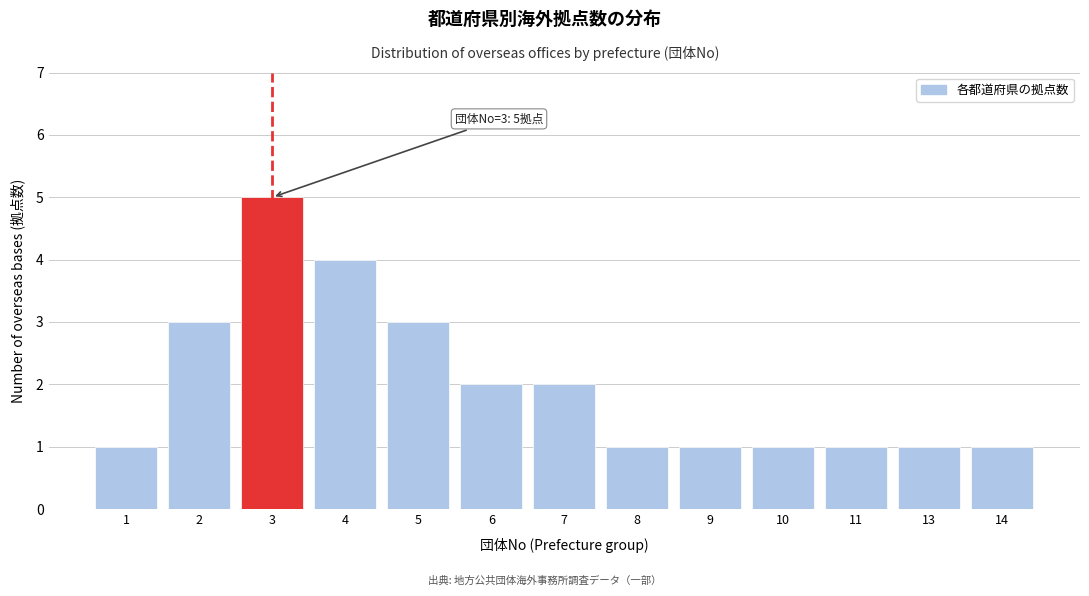

Reading left to right, transcribe all the data shown in this chart.

1	3	5	4	3	2	2	1	1	1	1	1	1